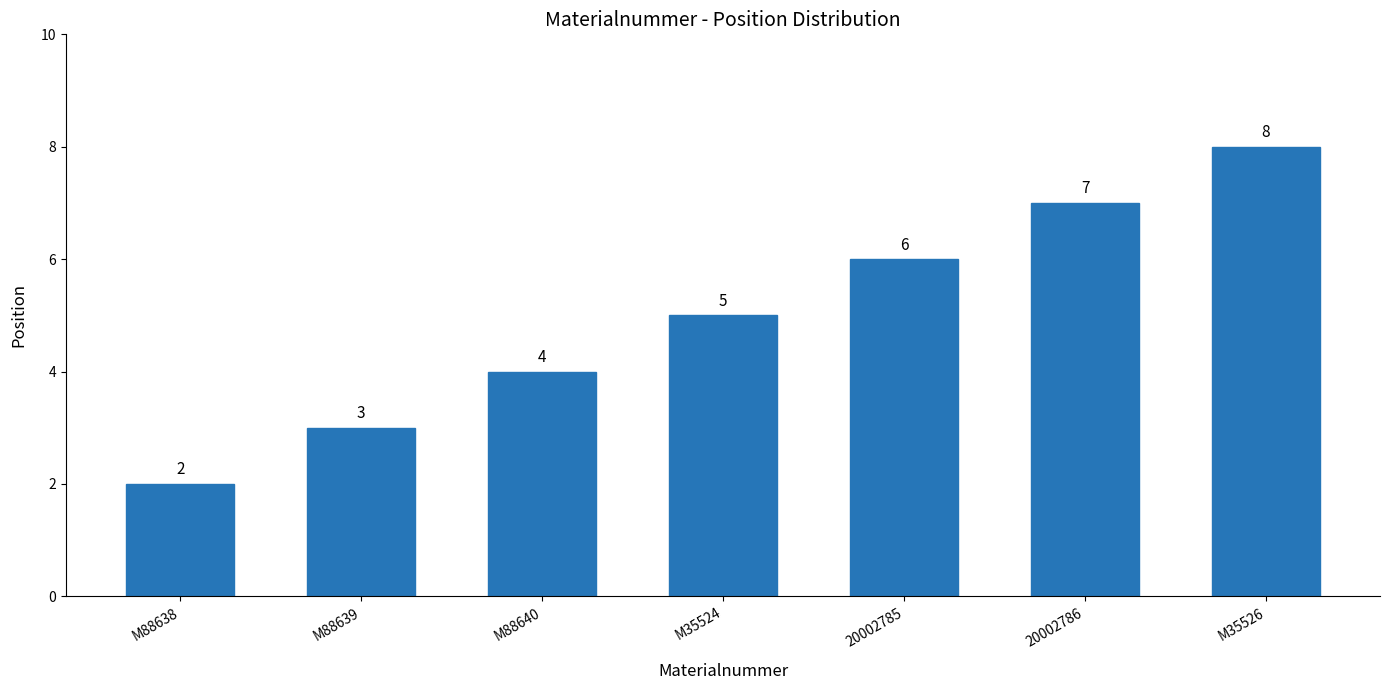

The chart shows a value of 6 at 20002785. True or false?

True